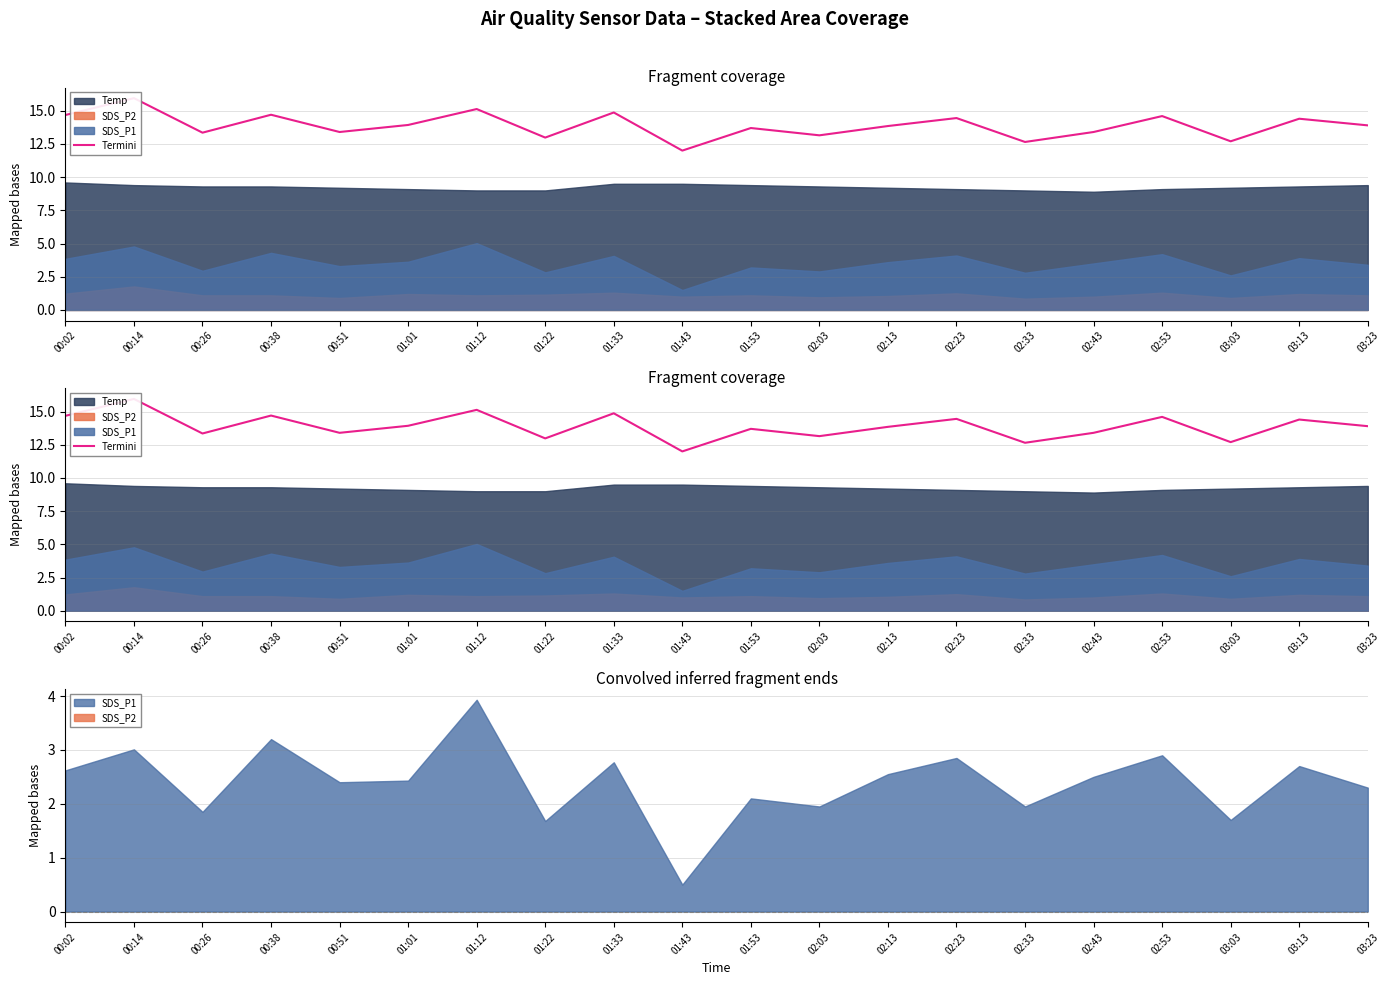

Rank the categories by value from highest to lowest.

00:14, 01:12, 01:33, 00:38, 00:02, 02:53, 02:23, 03:13, 01:01, 03:23, 02:13, 01:53, 02:43, 00:51, 00:26, 02:03, 01:22, 03:03, 02:33, 01:43